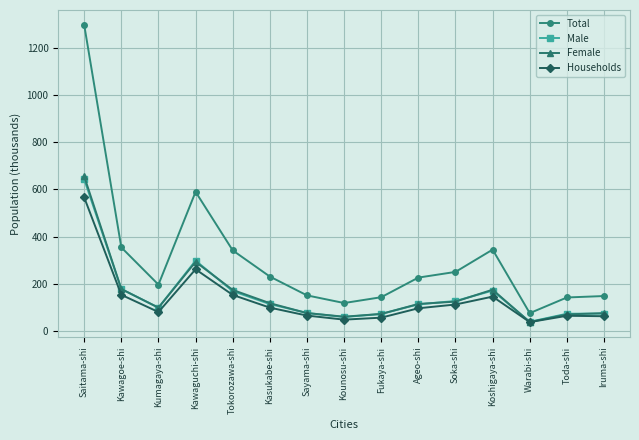

Where does the Households series first go above 95?

Saitama-shi